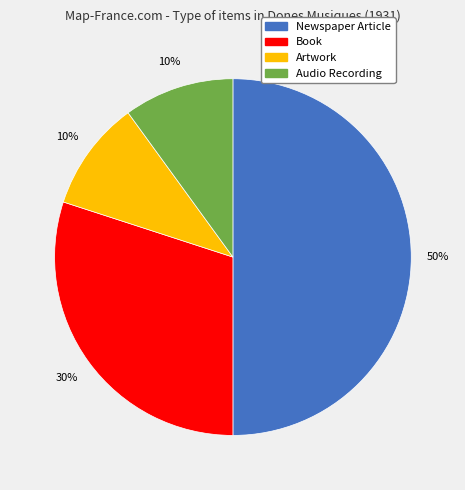

What percentage is the Newspaper Article slice, to the nearest percent?

50%